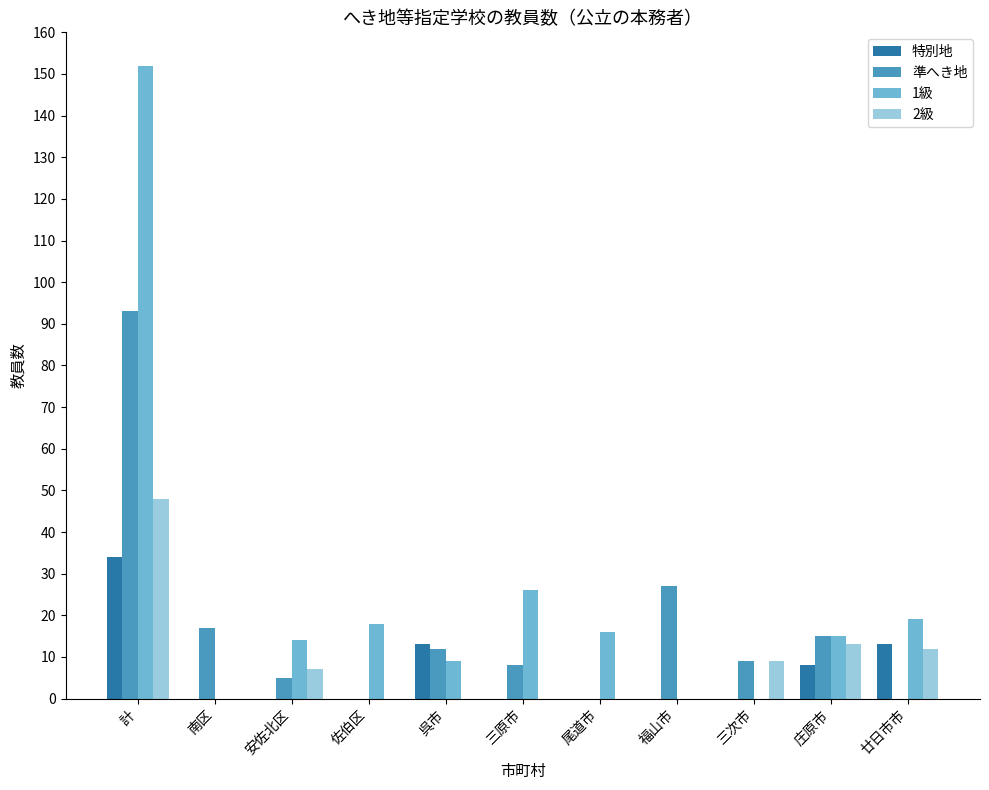

The value of 2級 at 計 is 68. True or false?

False